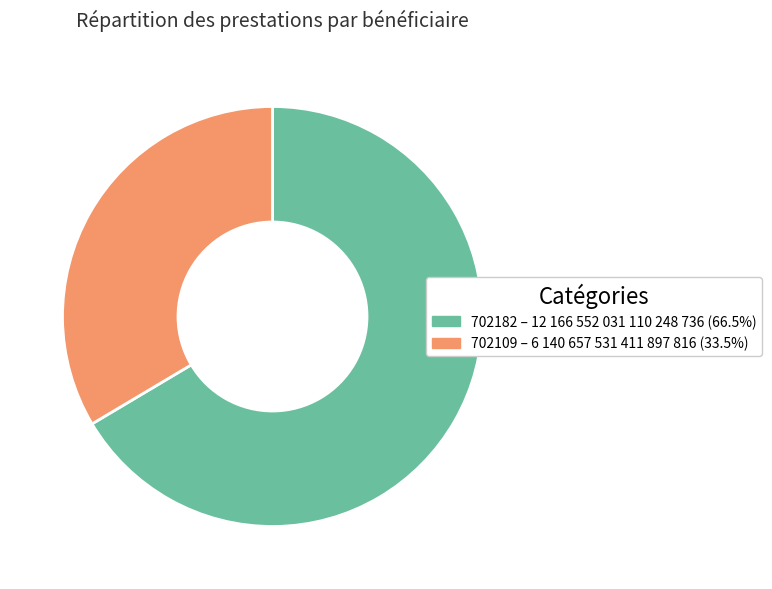

Rank the categories by value from highest to lowest.

702182, 702109